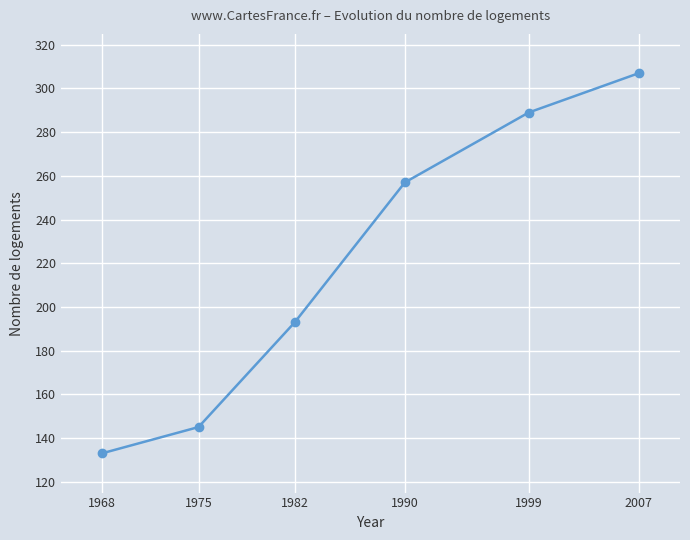

What is the change in value from 1975 to 1999?

+144